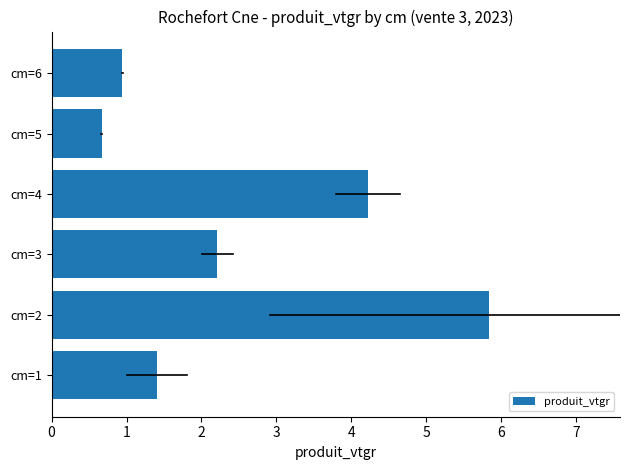

What is the change in value from cm=4 to cm=6?

-3.3